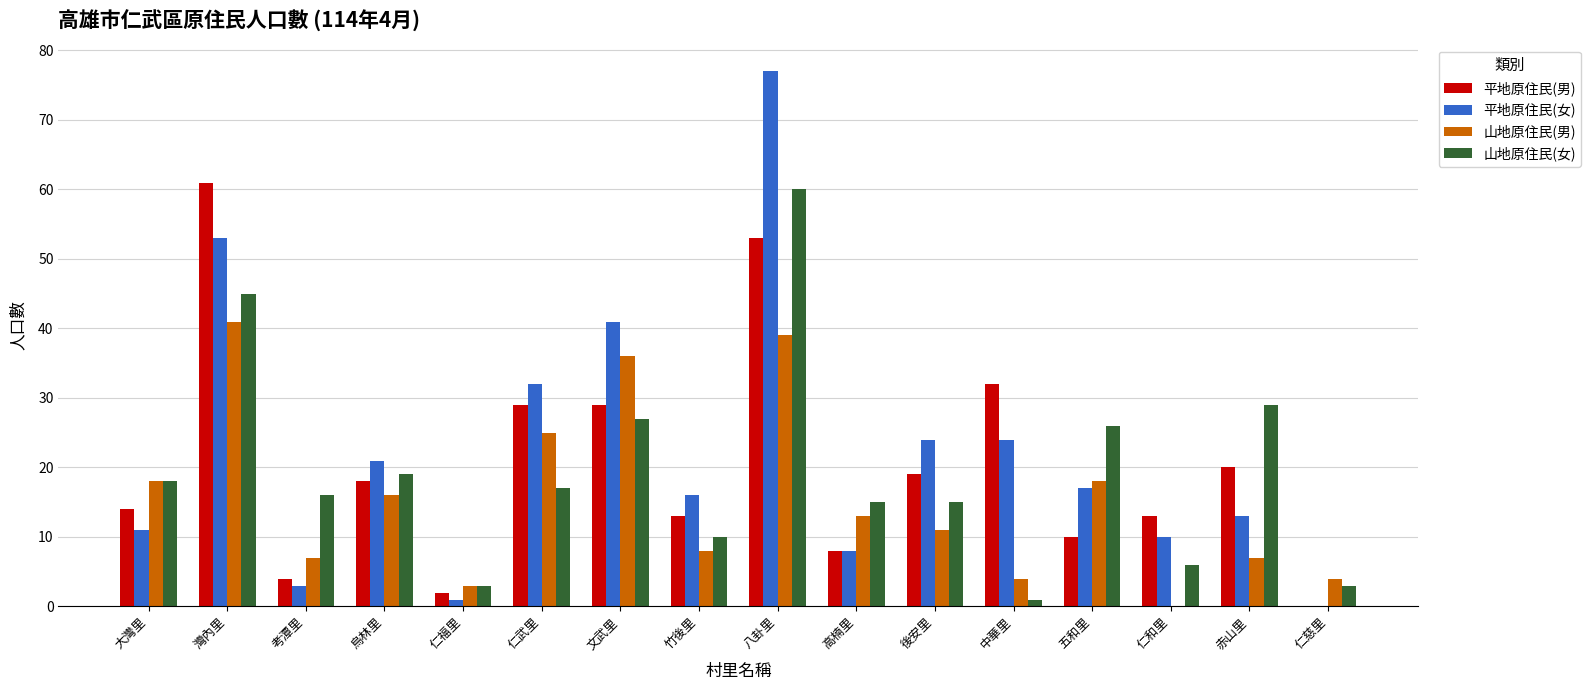

Which series has the largest range (max minus min)?

平地原住民(女)